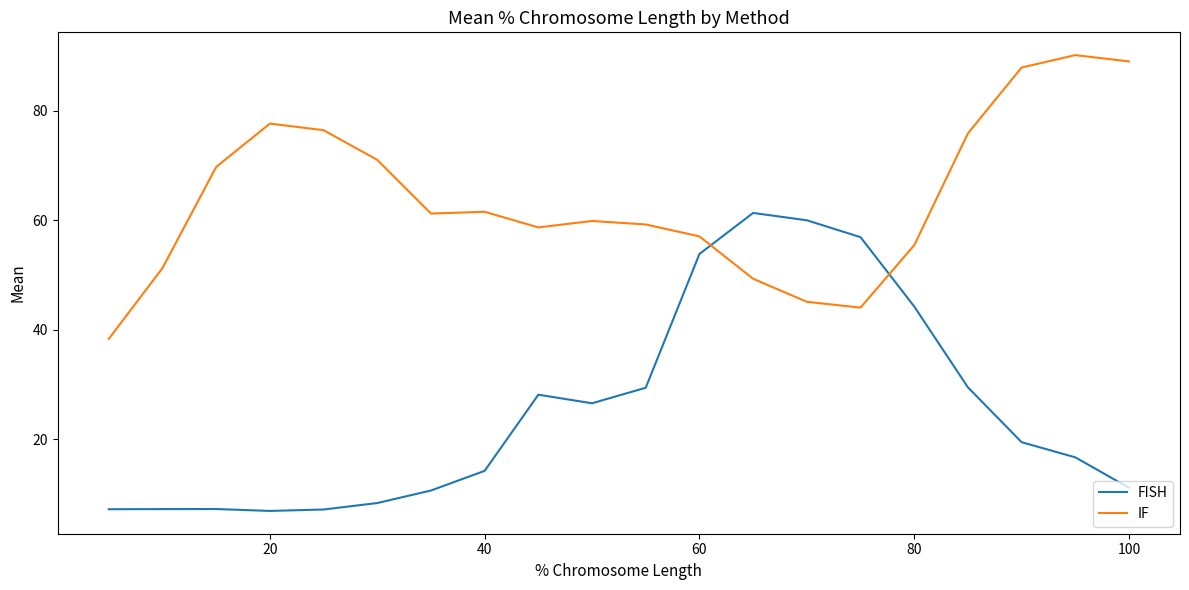

Which series has the largest range (max minus min)?

FISH